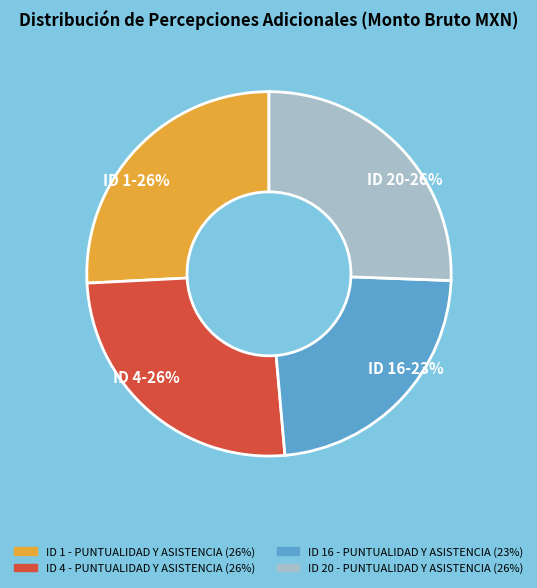

Does ID 20-26% represent more than half of the total?

No